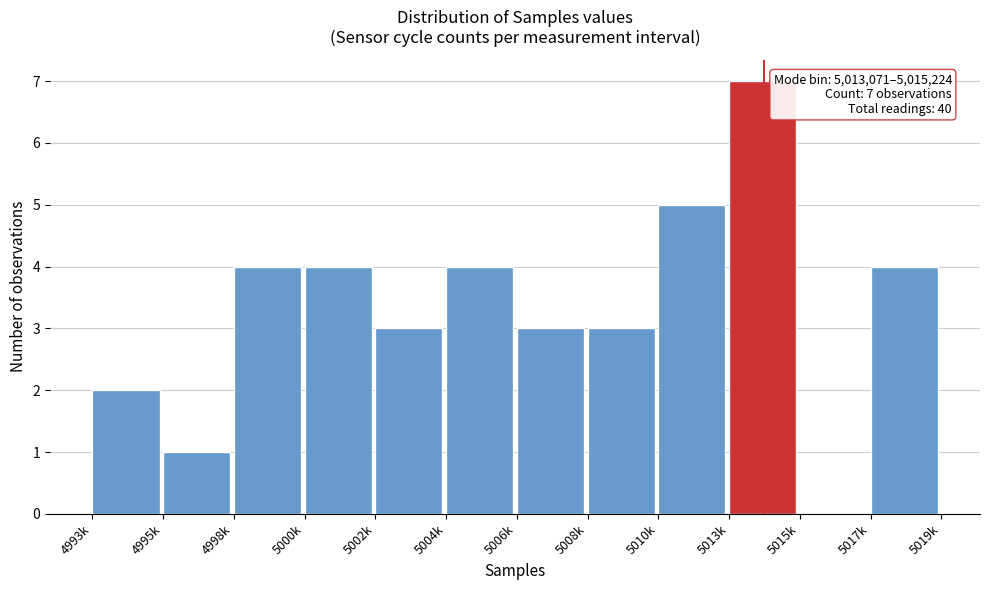

Reading left to right, what are all the values shown in this chart?

4993k=2	4995k=1	4998k=4	5000k=4	5002k=3	5004k=4	5006k=3	5008k=3	5010k=5	5013k=7	5015k=0	5017k=4